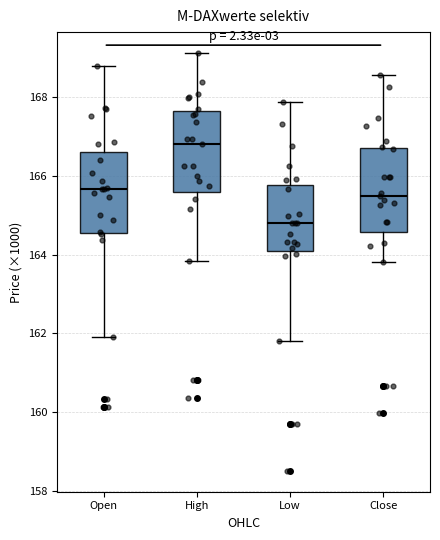

Reading left to right, transcribe this box plot: for each box, give where its median line is, the range the box spans, and where its two whiskers end, as read against the y-axis. The values are not printed on the chart, so give them approximately, as read against the axis.

Open: median 165.6, box 164.6 to 166.6, whiskers 162.0 to 168.8
High: median 166.8, box 165.6 to 167.6, whiskers 163.8 to 169.2
Low: median 164.8, box 164.0 to 165.8, whiskers 161.8 to 167.8
Close: median 165.4, box 164.6 to 166.8, whiskers 163.8 to 168.6